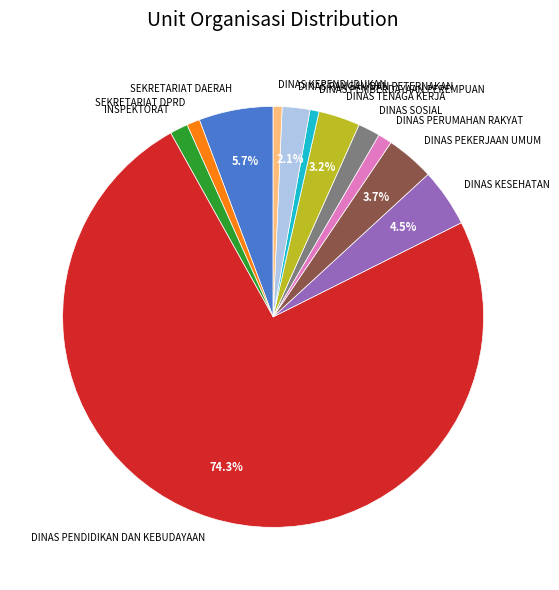

Is it true that SEKRETARIAT DPRD is 1% of the pie?

True